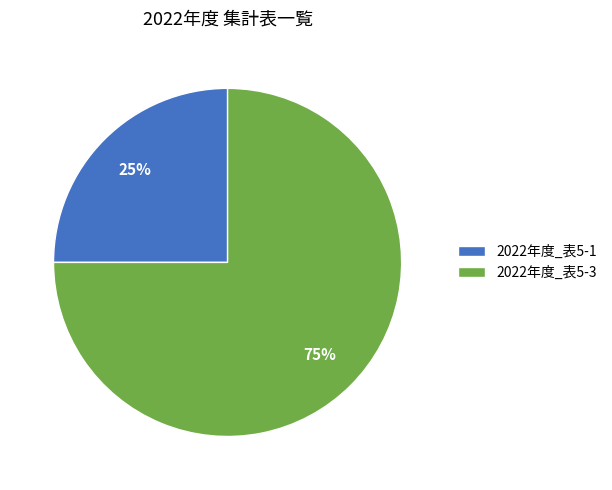

True or false: 2022年度_表5-1 accounts for 12% of the total.

False